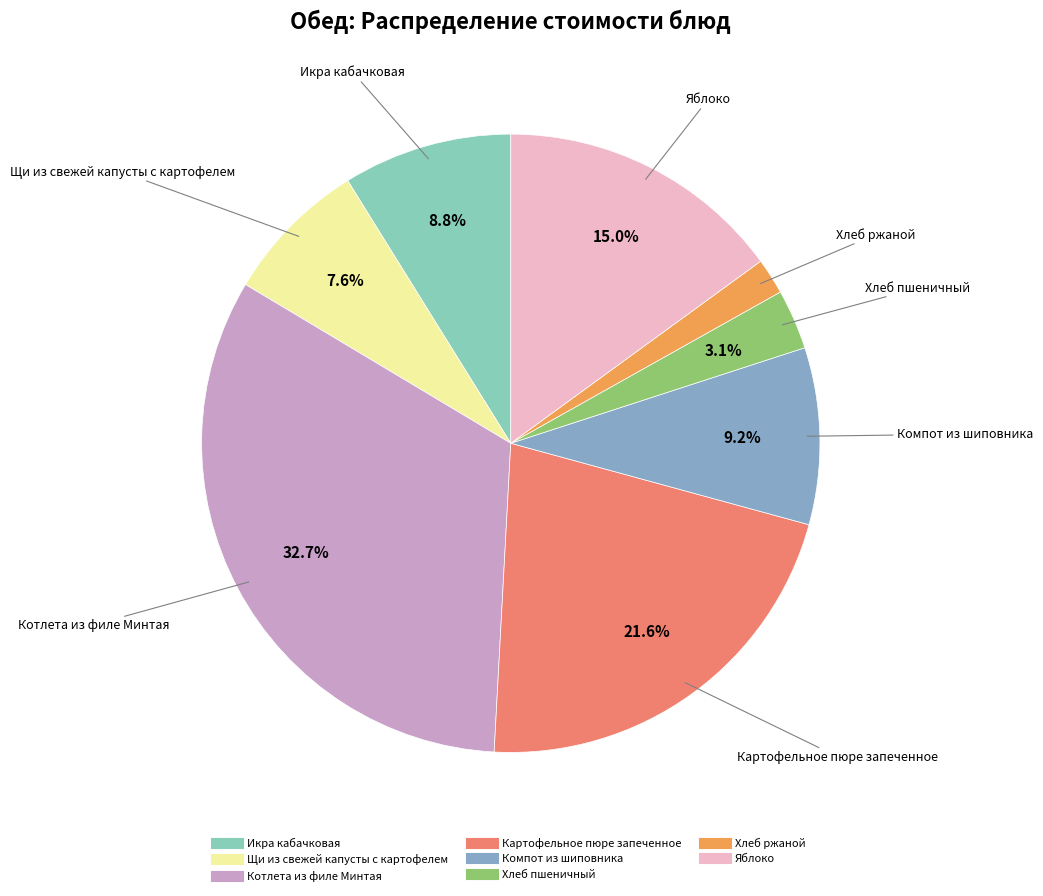

To the nearest percent, what percentage of the pie is Хлеб пшеничный?

3%